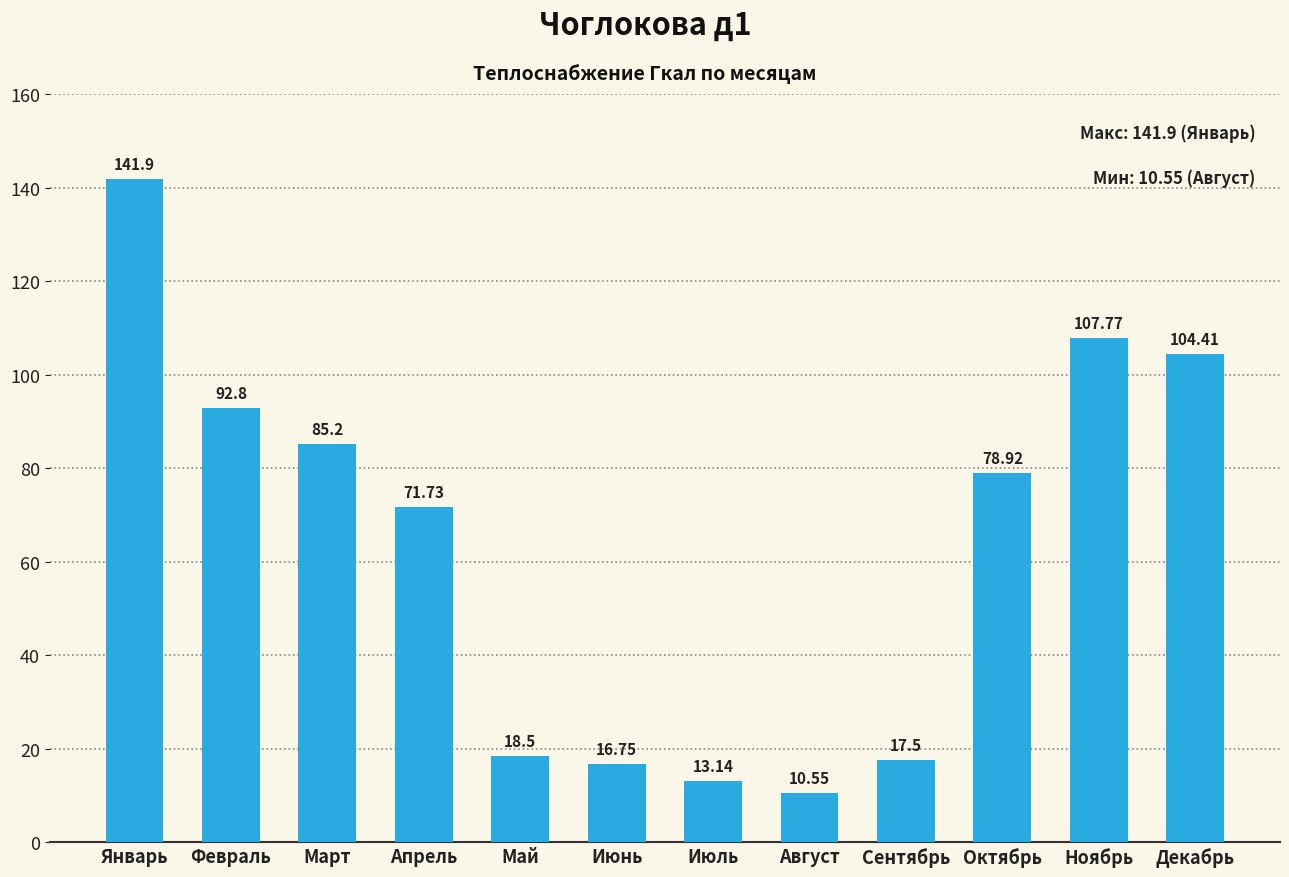

The value at Декабрь is 104.4. True or false?

True